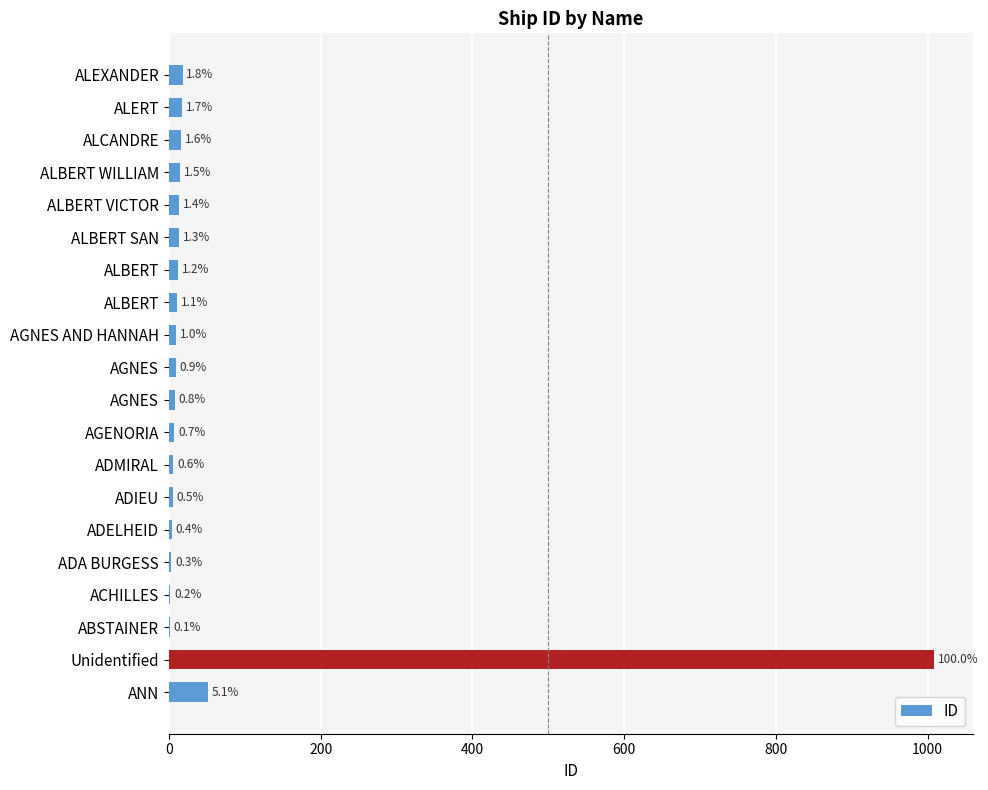

What is the difference between the maximum and minimum values?

1008